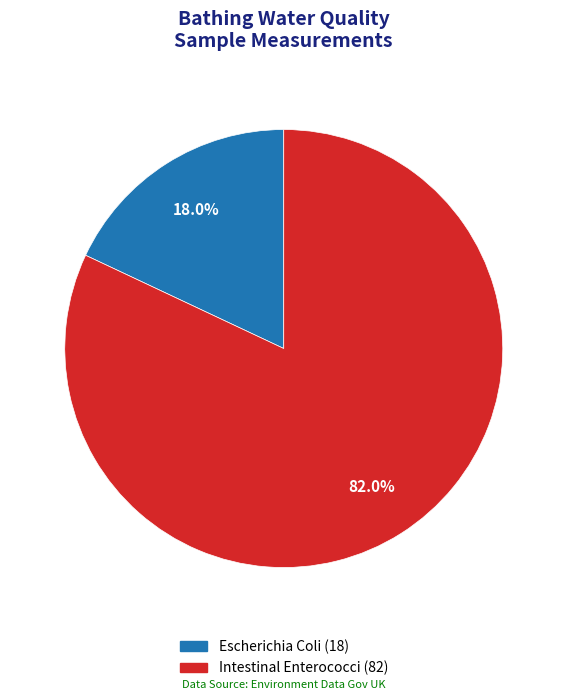

Does any single category account for the majority?

Yes